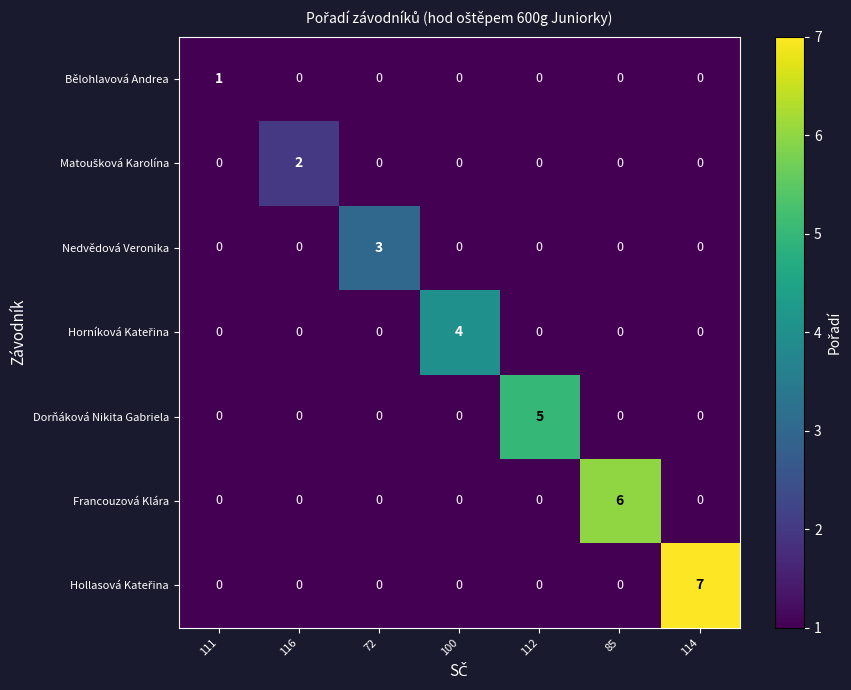

At which category does the chart reach its peak across all series?

114